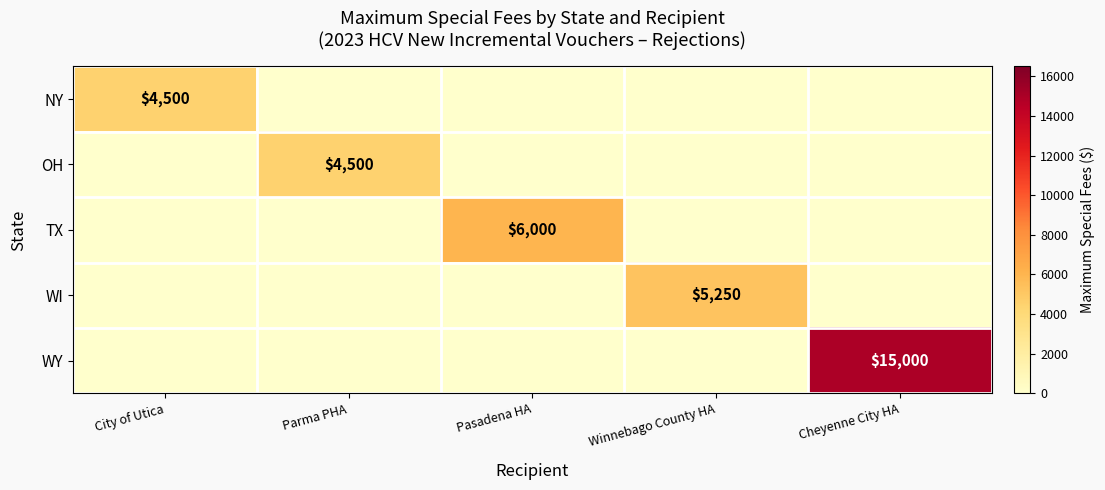

True or false: WY has a value of 5134 at Cheyenne City HA.

False